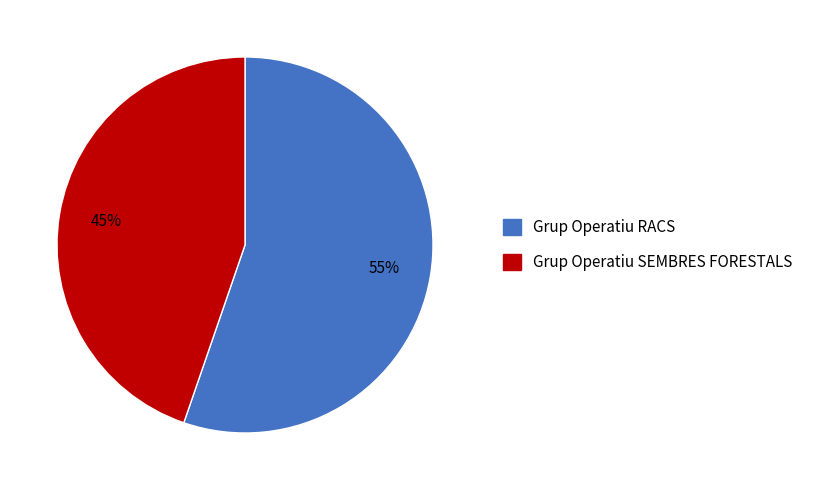

Does any single category account for the majority?

Yes